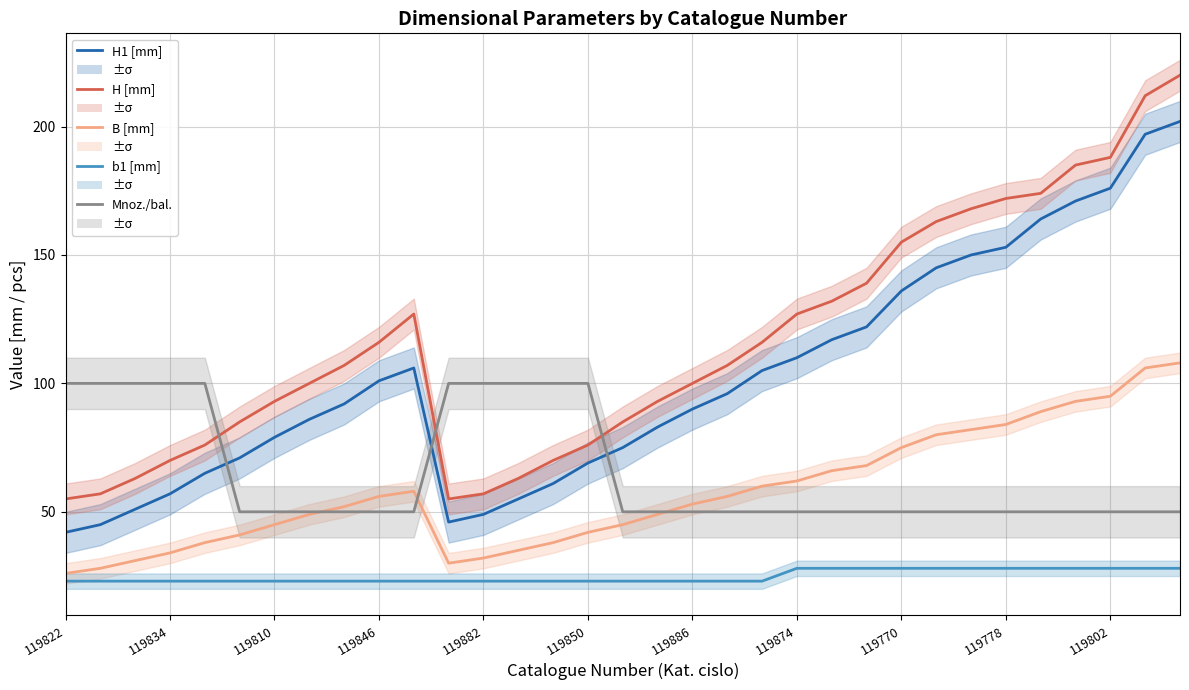

What is the difference between the H1 [mm] values at 15 and 32?

133